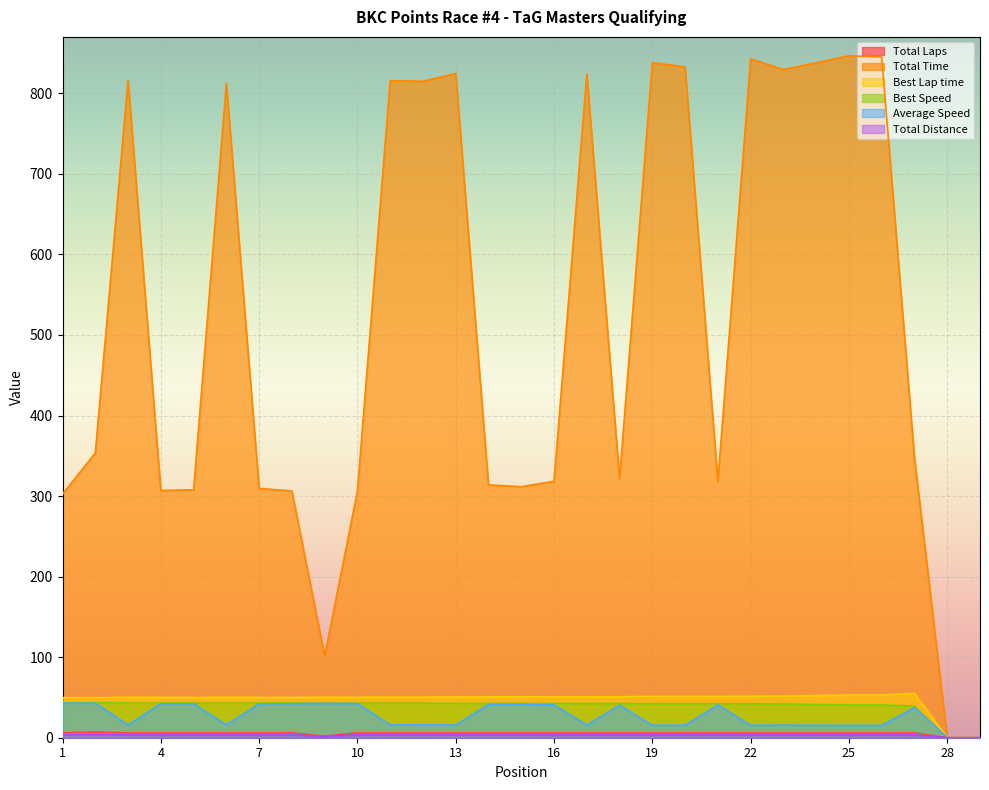

Where is the first local maximum for Total Time?

3